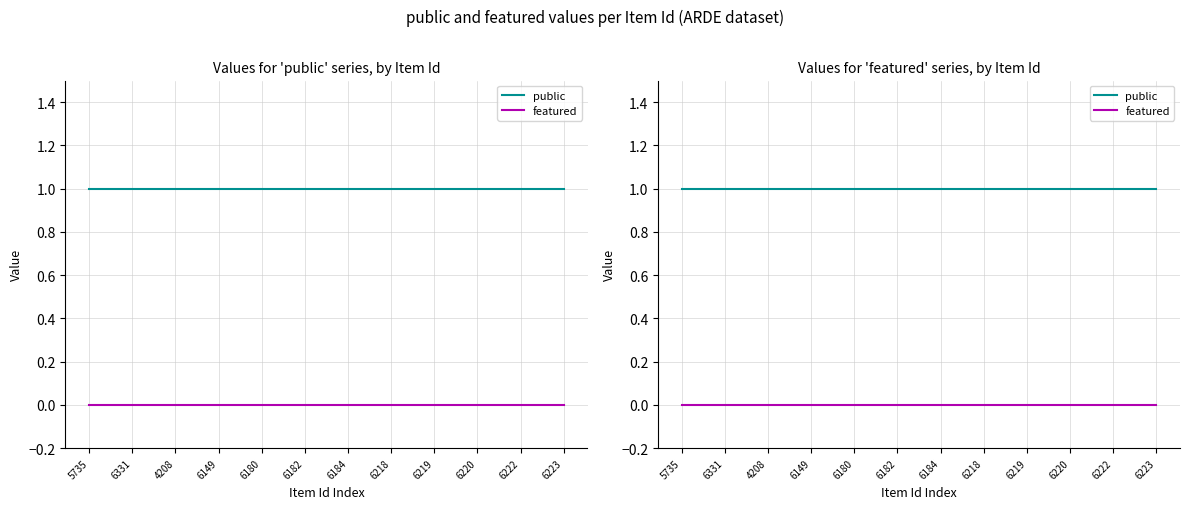

What is the sum of the public values at 4208 and 6220?

2